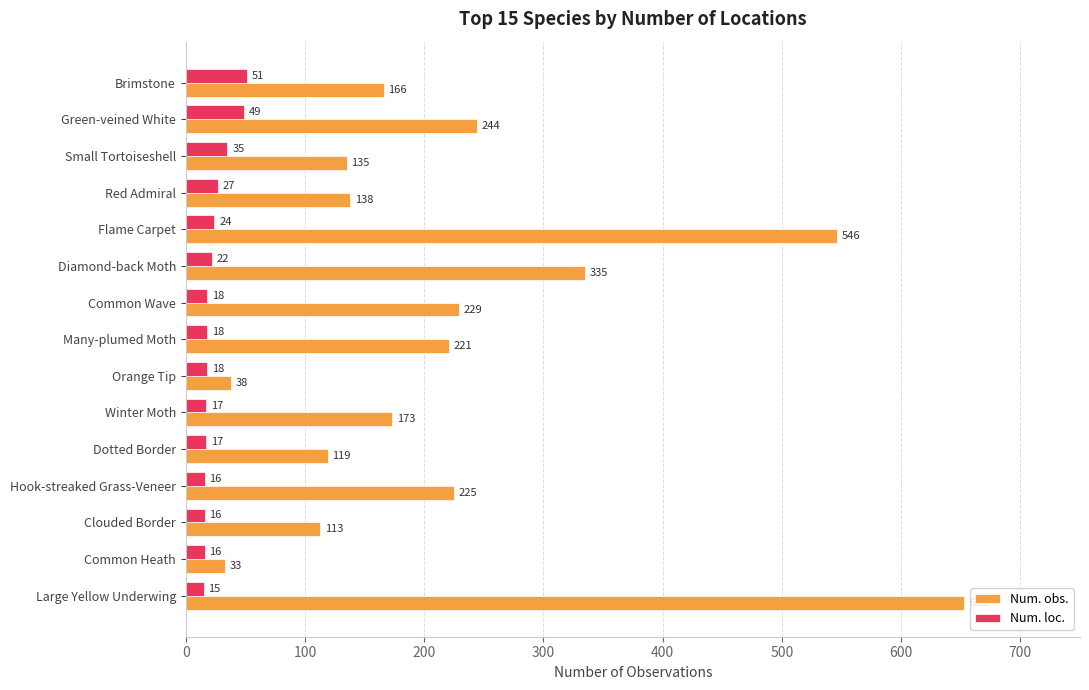

What is the approximate value of Num. obs. at Brimstone, to the nearest 50?

150